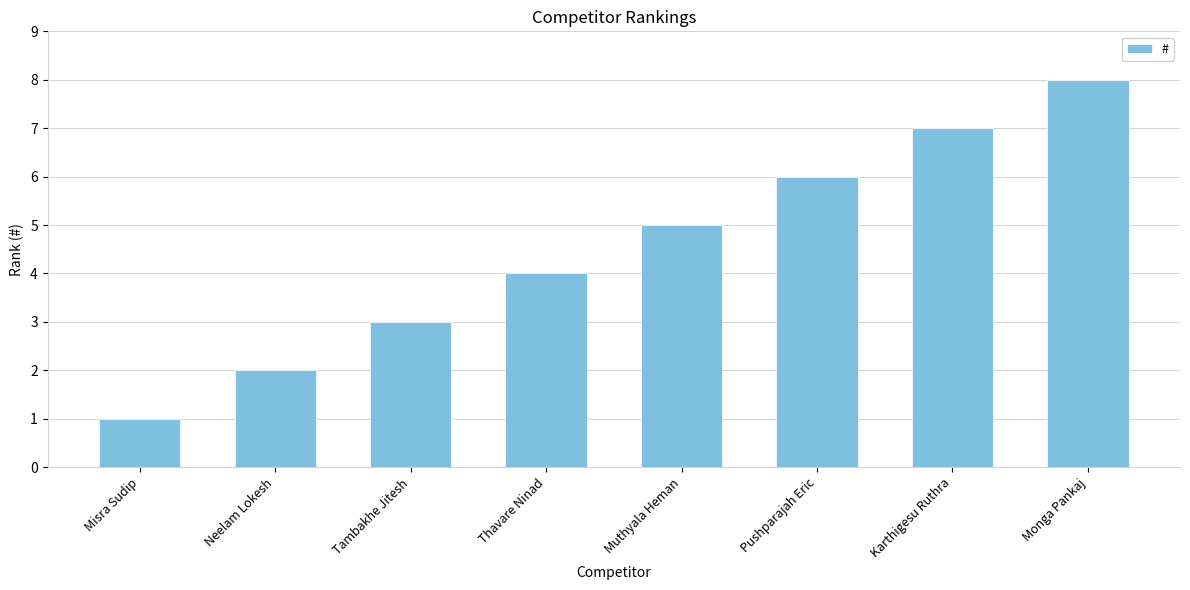

What is the approximate value at Muthyala Heman?

5